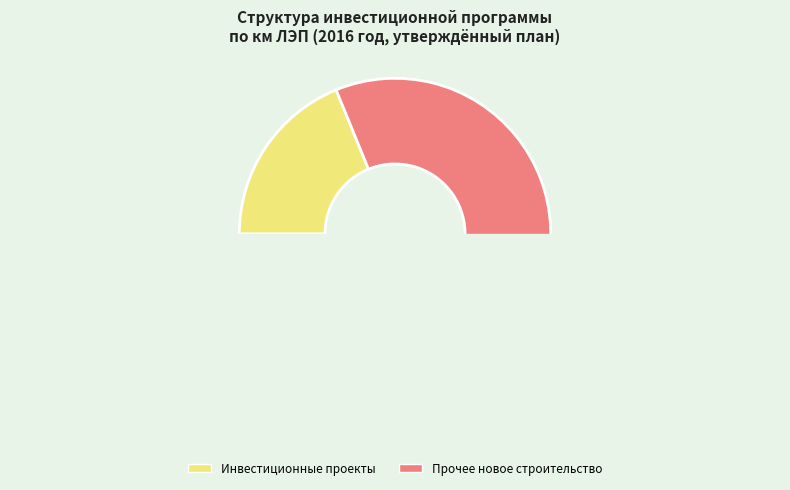

Is it true that Инвестиционные проекты is 24% of the pie?

False